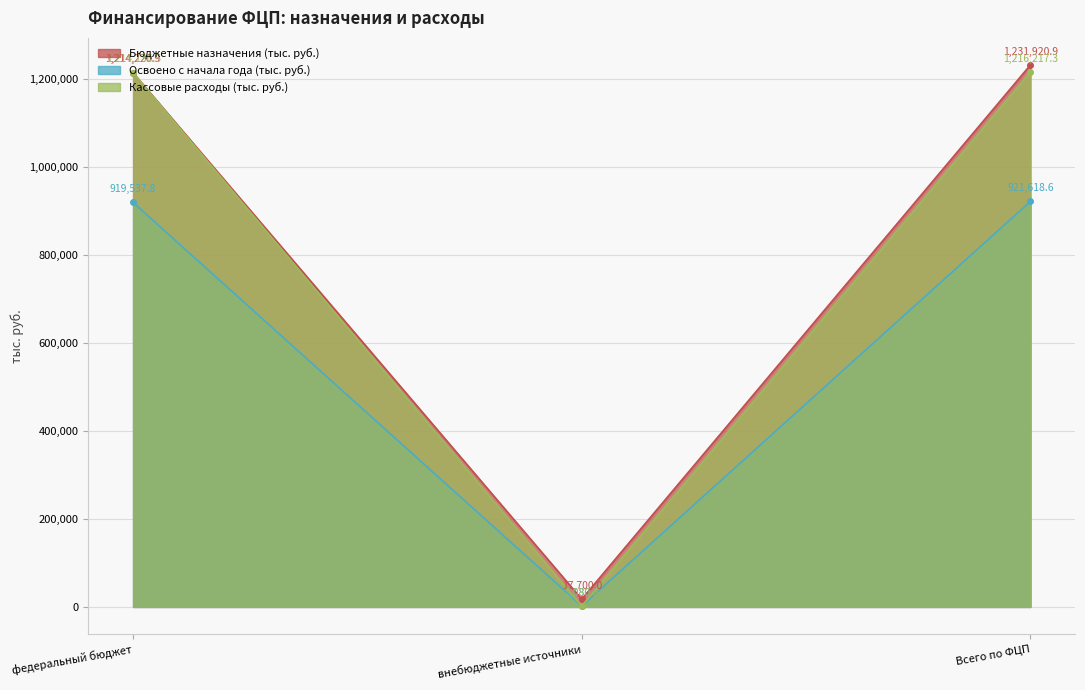

Does the chart display data point markers on the line(s)?

Yes